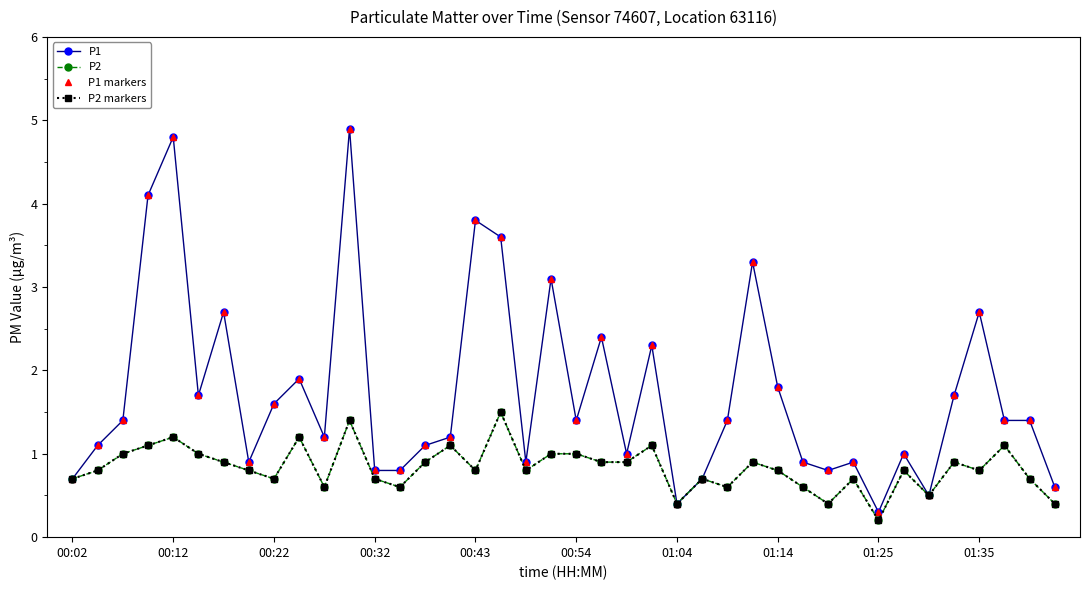

What is the sum of all P2 values?

33.2